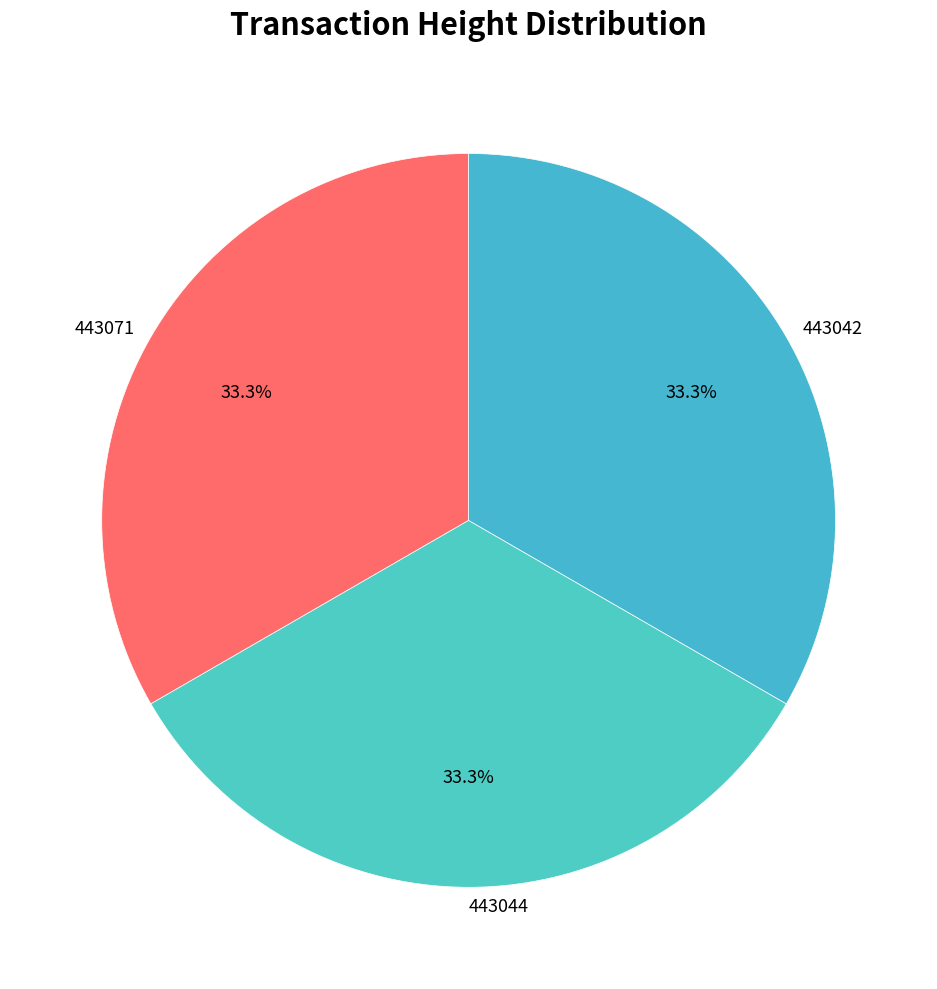

To the nearest percent, what portion does 443044 represent?

33%